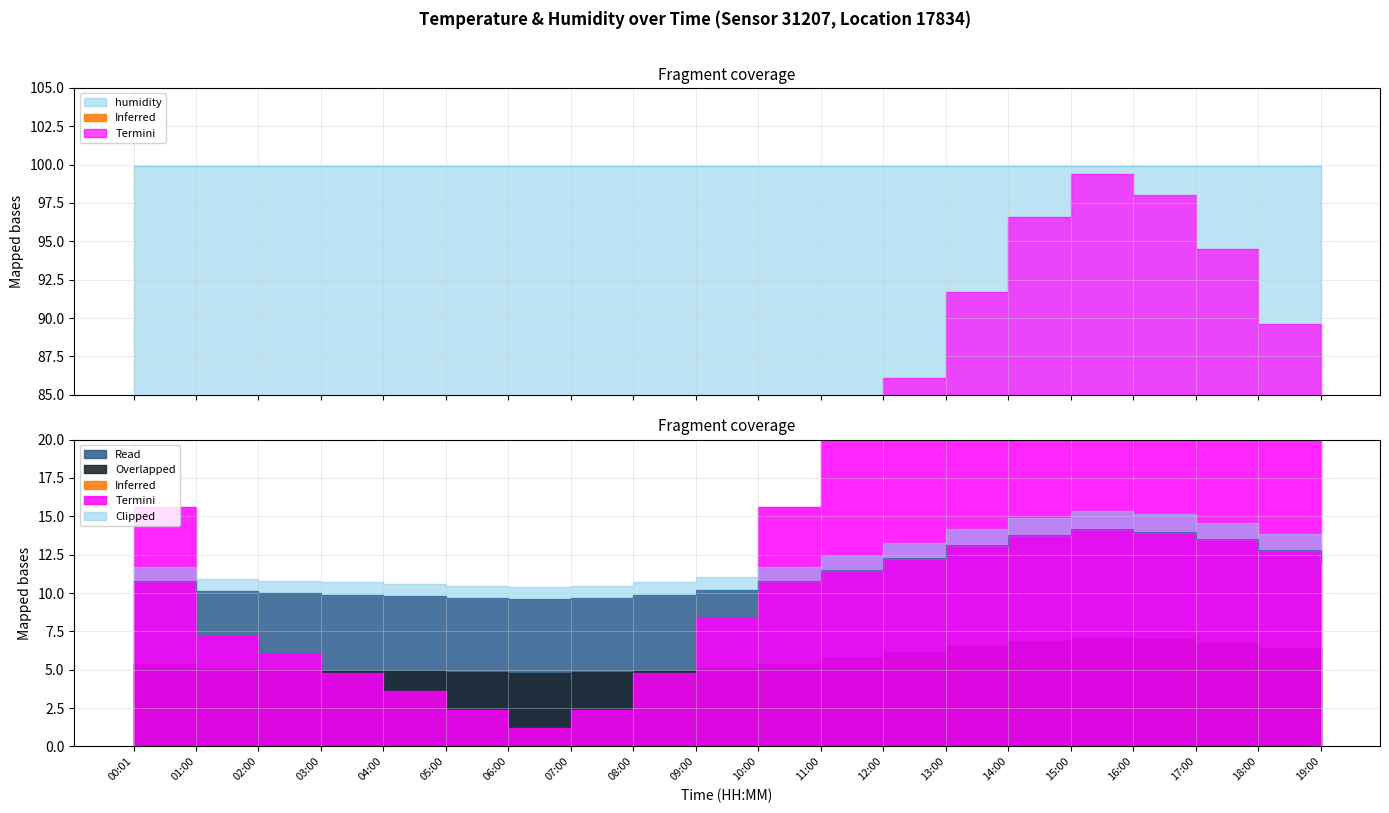

What position from the left is 15:00?

16